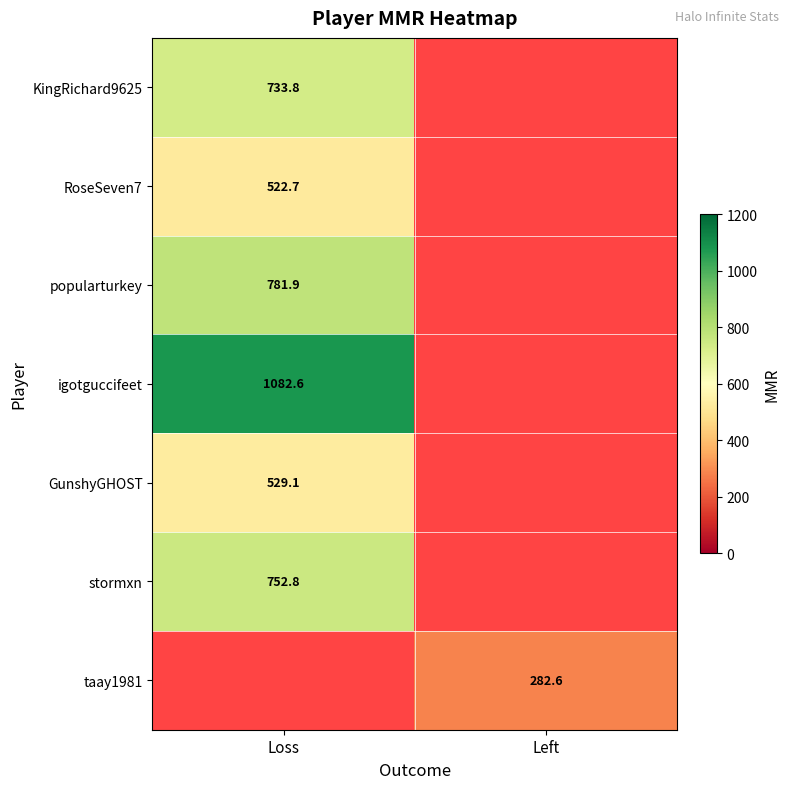

At how many categories does at least one series exceed 897?

1